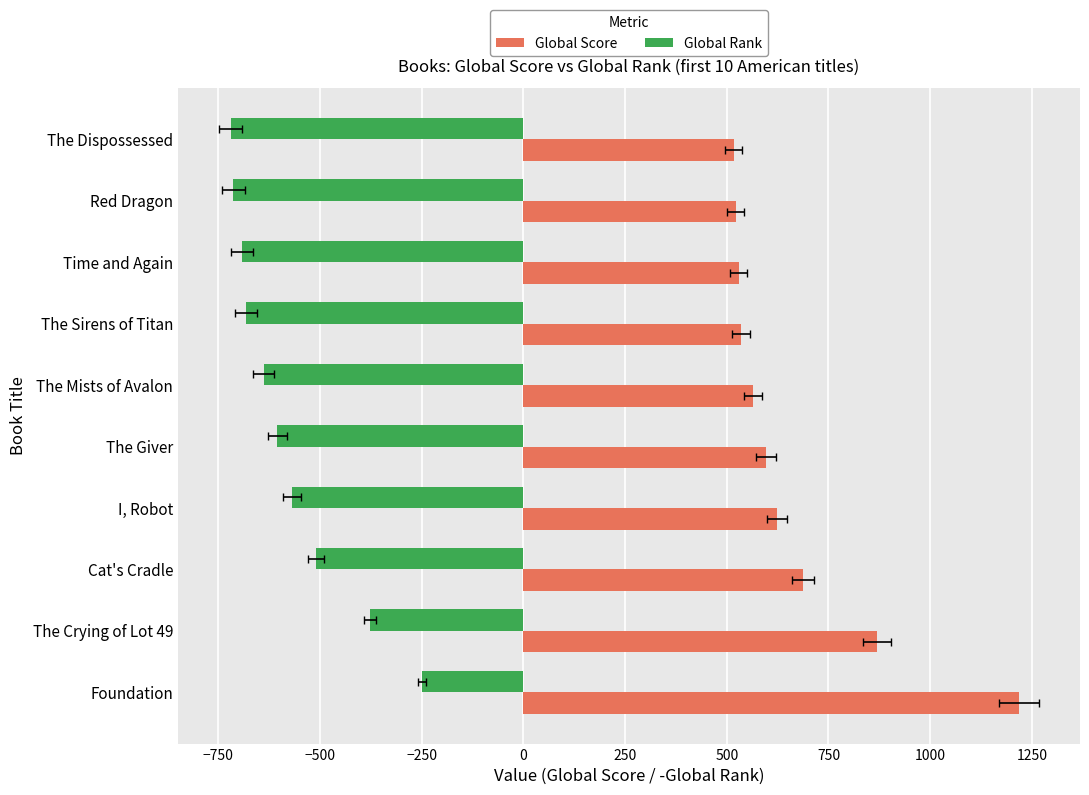

Reading left to right, list all the values displayed in this chart.

Global Score: 1219	870	687	623	596	565	535	529	522	517
Global Rank: -250	-378	-510	-569	-605	-639	-683	-692	-713	-720